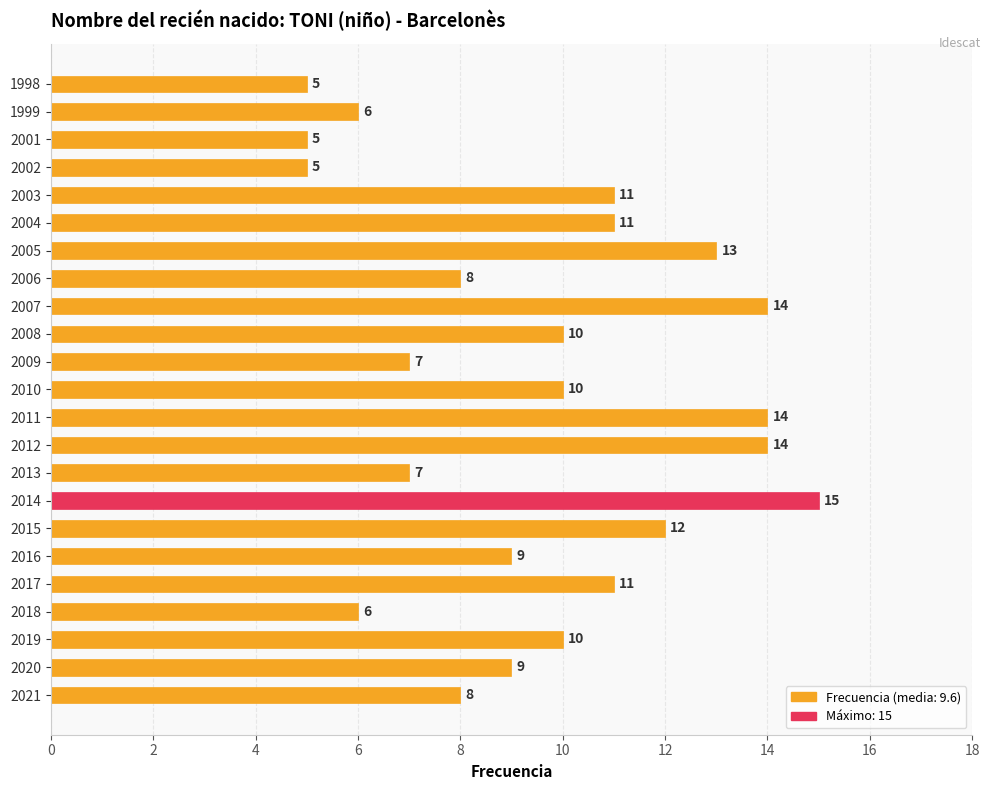

What is the ratio of the value at 1999 to the value at 2018?

1.0